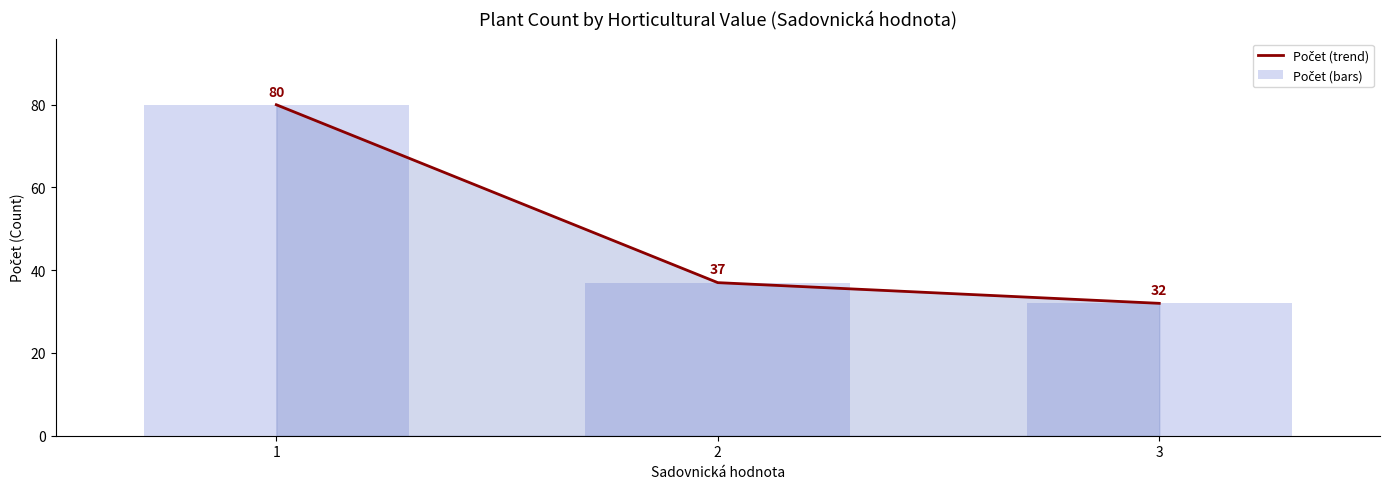

What is the value of the Počet (bars) bar at the 1st from the left?

80